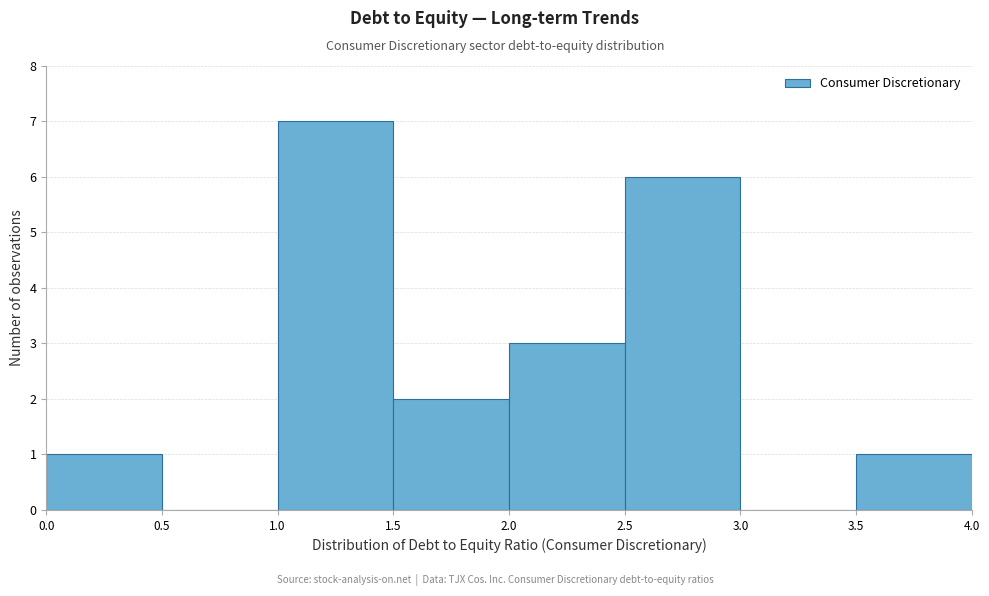

Which range on the x-axis has the tallest bar?

1.0 to 1.5